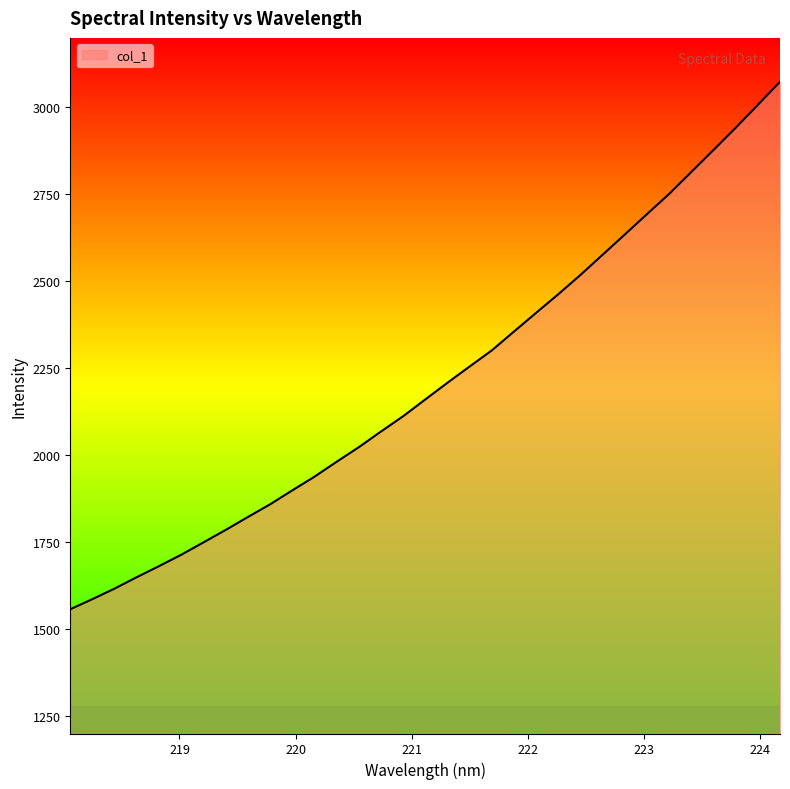

What is the greatest value displayed?

3073.7